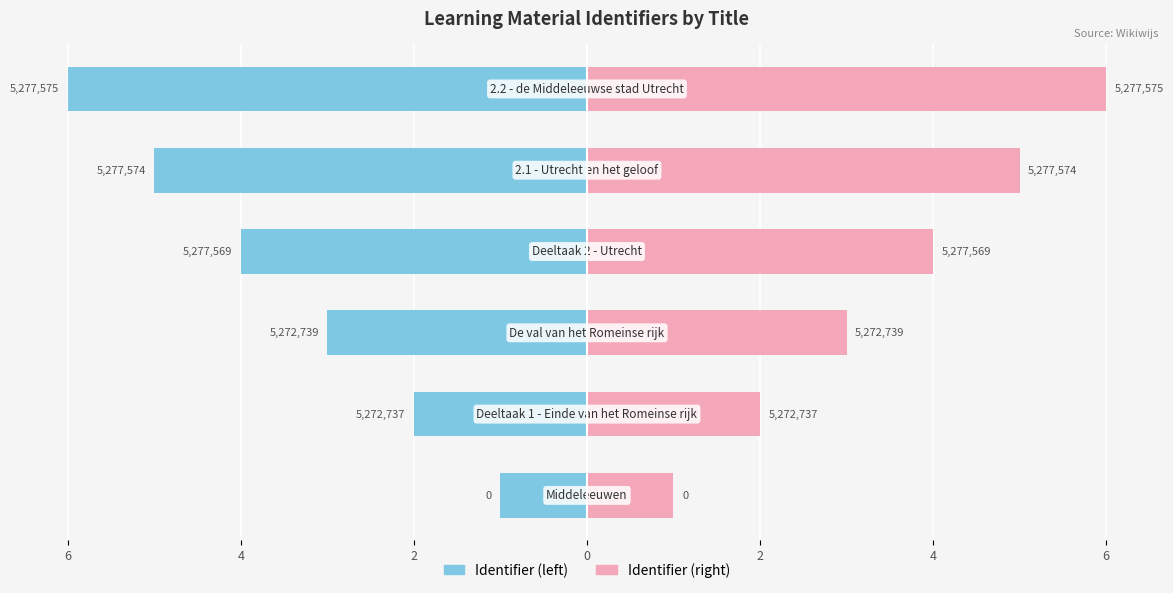

Which series has the largest range (max minus min)?

Identifier (left)